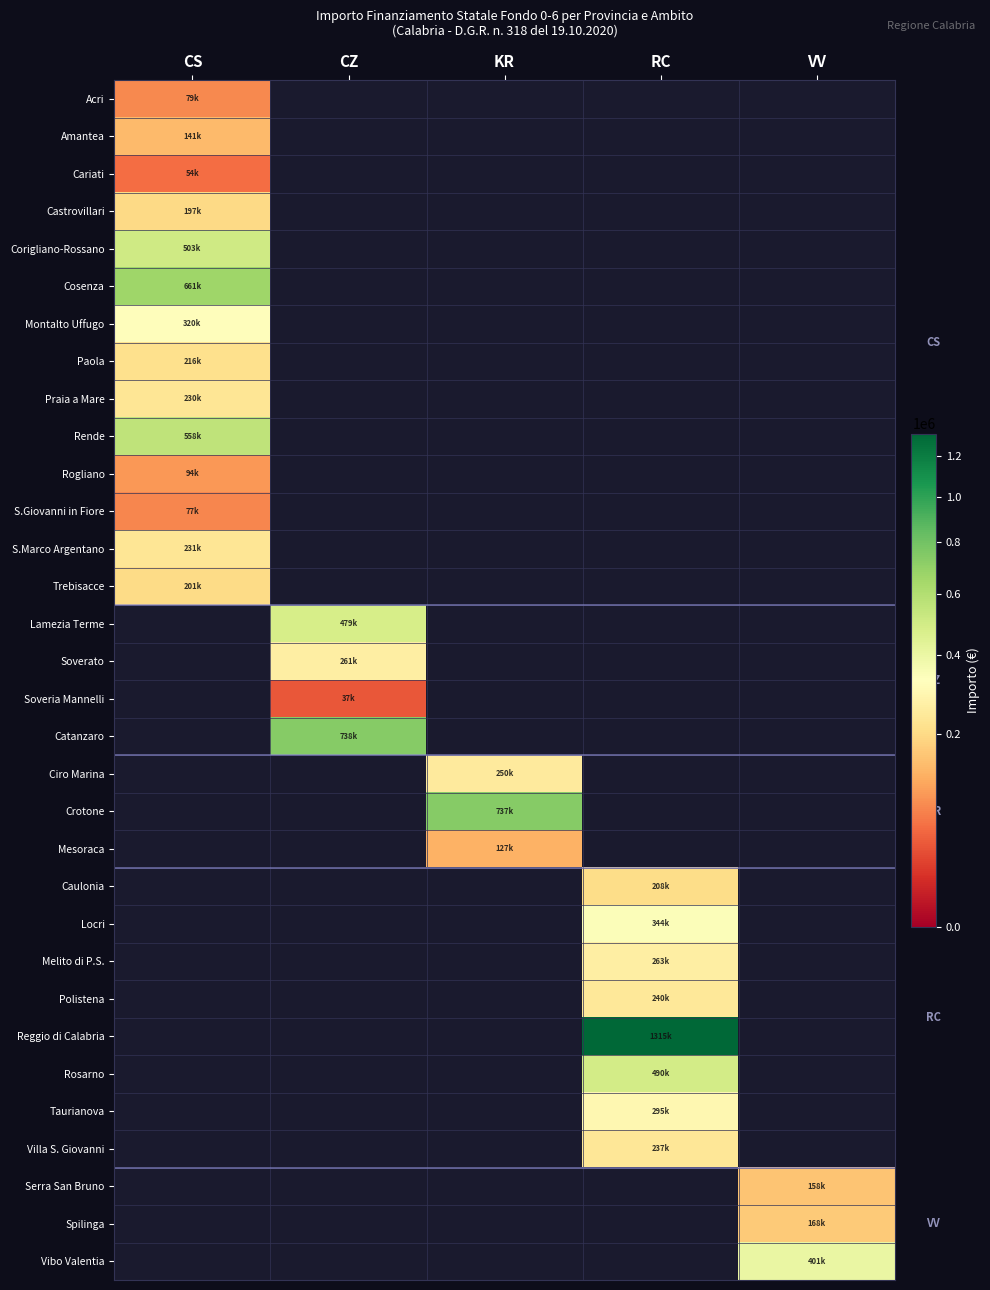

Rank the series at KR from highest to lowest value.

Crotone, Ciro Marina, Mesoraca, Acri, Amantea, Cariati, Castrovillari, Corigliano-Rossano, Cosenza, Montalto Uffugo, Paola, Praia a Mare, Rende, Rogliano, S.Giovanni in Fiore, S.Marco Argentano, Trebisacce, Lamezia Terme, Soverato, Soveria Mannelli, Catanzaro, Caulonia, Locri, Melito di P.S., Polistena, Reggio di Calabria, Rosarno, Taurianova, Villa S. Giovanni, Serra San Bruno, Spilinga, Vibo Valentia